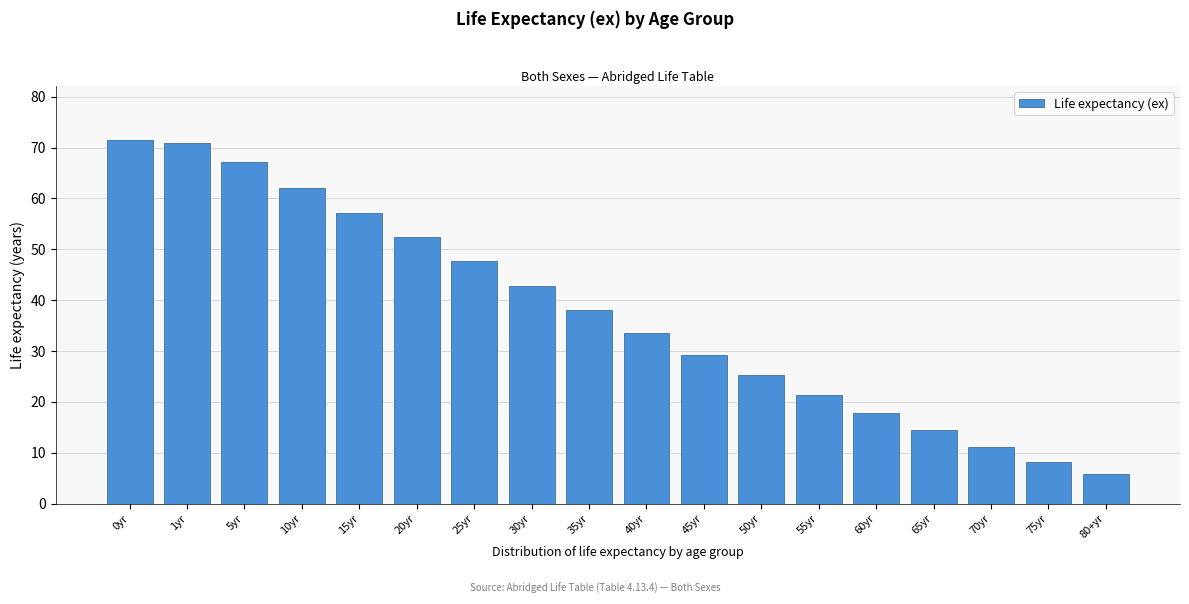

Reading left to right, extract all data points from this chart.

0yr=71.4	1yr=70.9	5yr=67.1	10yr=62.1	15yr=57.2	20yr=52.4	25yr=47.7	30yr=42.8	35yr=38.1	40yr=33.5	45yr=29.3	50yr=25.2	55yr=21.4	60yr=17.8	65yr=14.5	70yr=11.2	75yr=8.1	80+yr=5.9